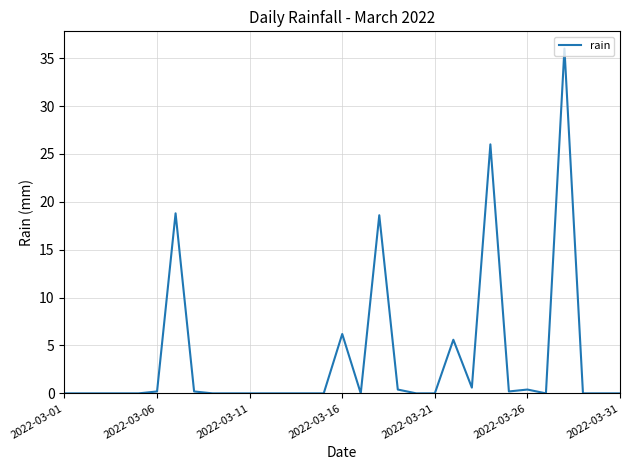

What is the greatest value displayed?

36.0